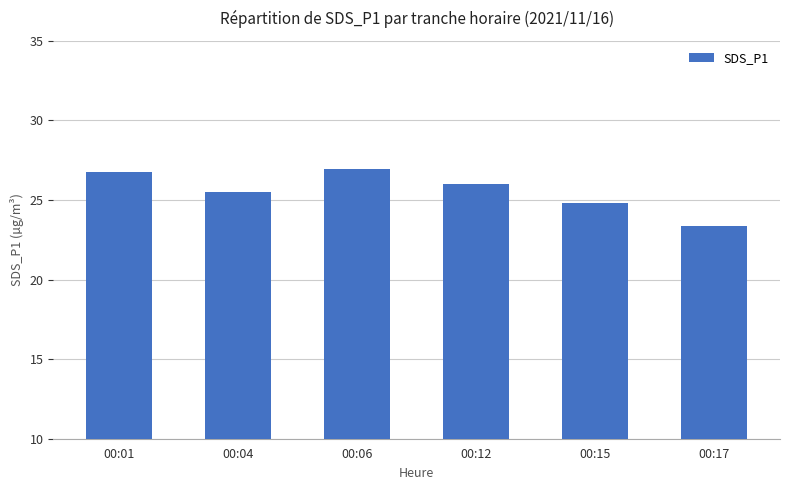

Is it true that the value at 00:17 is 23.4?

True